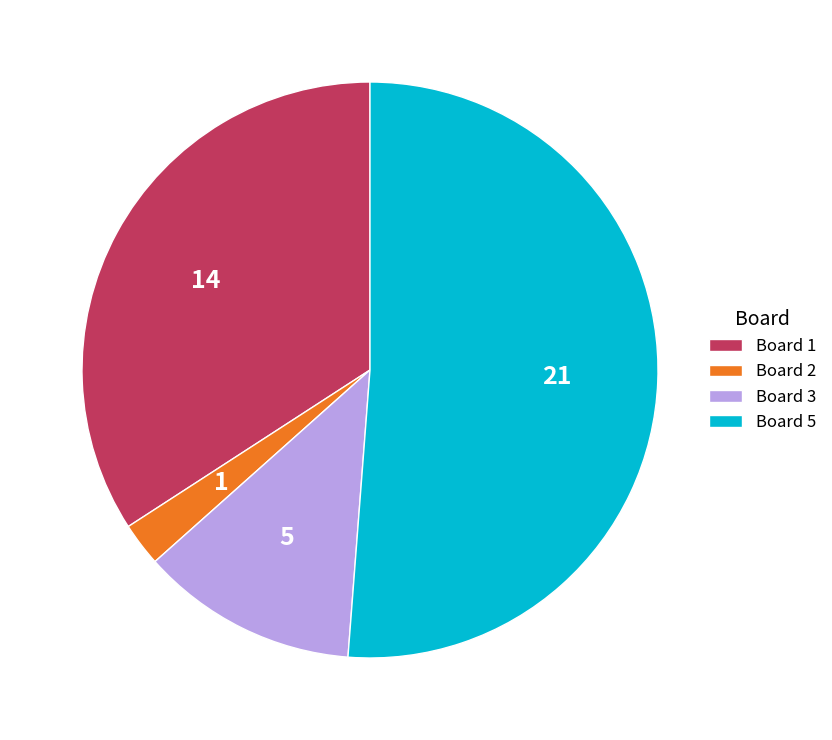

Rank the categories by value from lowest to highest.

Board 2, Board 3, Board 1, Board 5